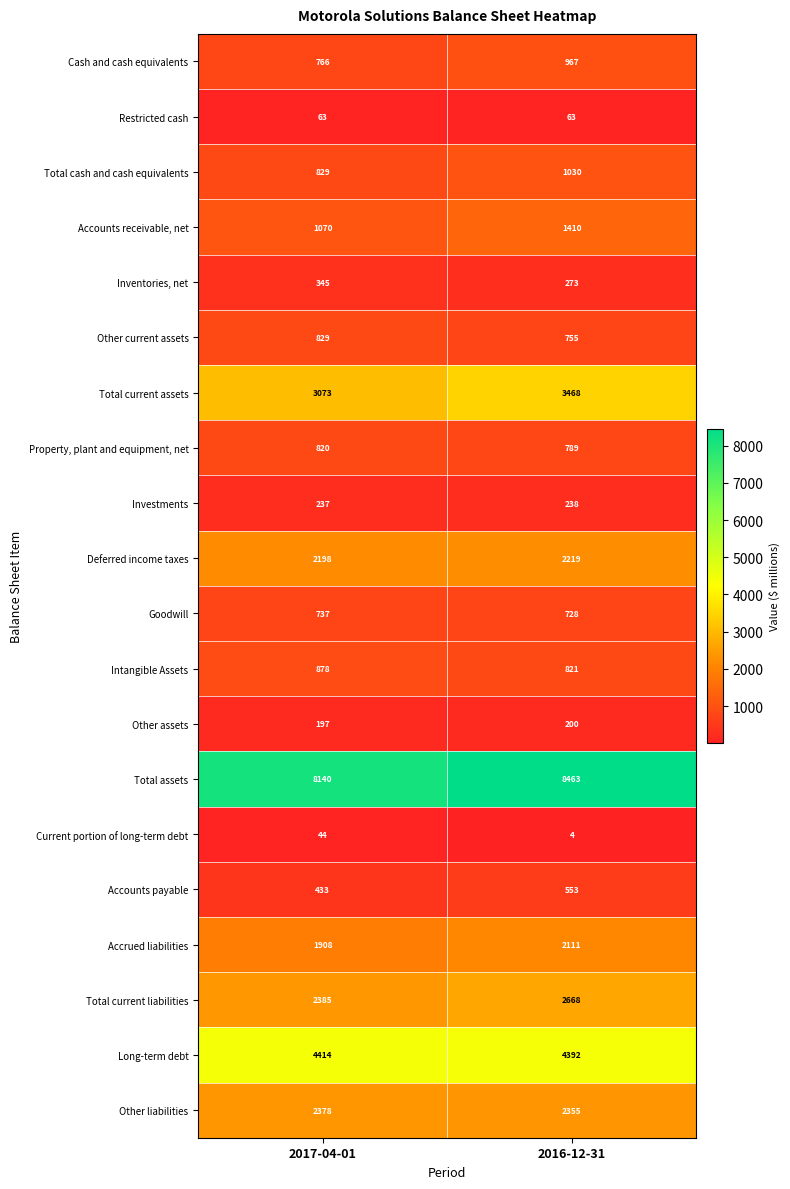

List the series in order of their peak value, highest first.

Total assets, Long-term debt, Total current assets, Total current liabilities, Other liabilities, Deferred income taxes, Accrued liabilities, Accounts receivable, net, Total cash and cash equivalents, Cash and cash equivalents, Intangible Assets, Other current assets, Property, plant and equipment, net, Goodwill, Accounts payable, Inventories, net, Investments, Other assets, Restricted cash, Current portion of long-term debt